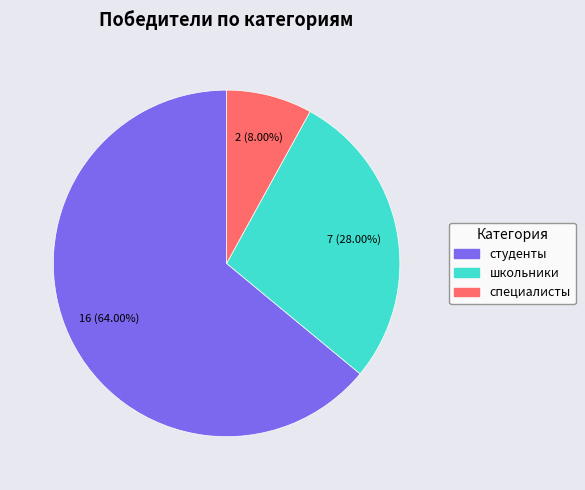

What percentage is NOT represented by специалисты?

92.0%